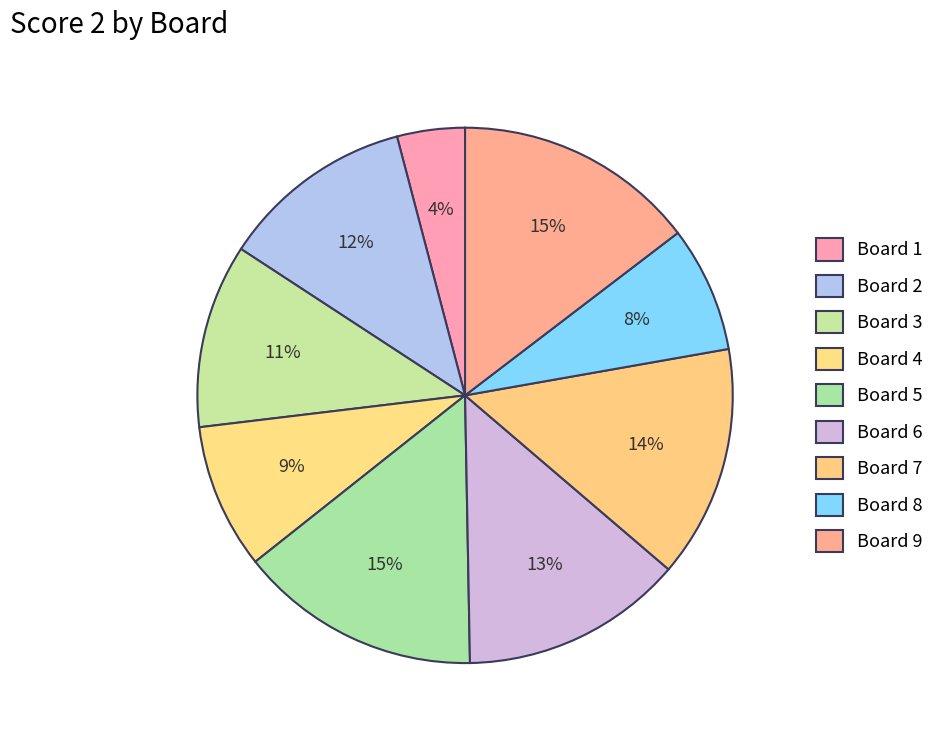

Count the number of slices in the pie.

9